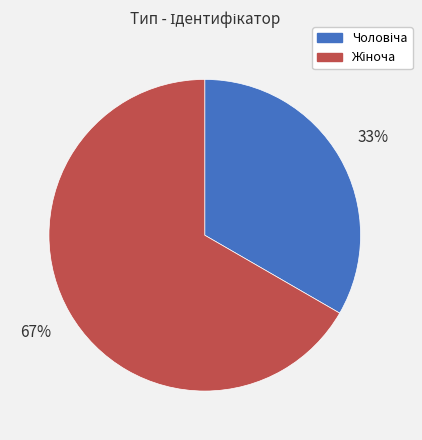

To the nearest percent, what is the average slice percentage?

50%